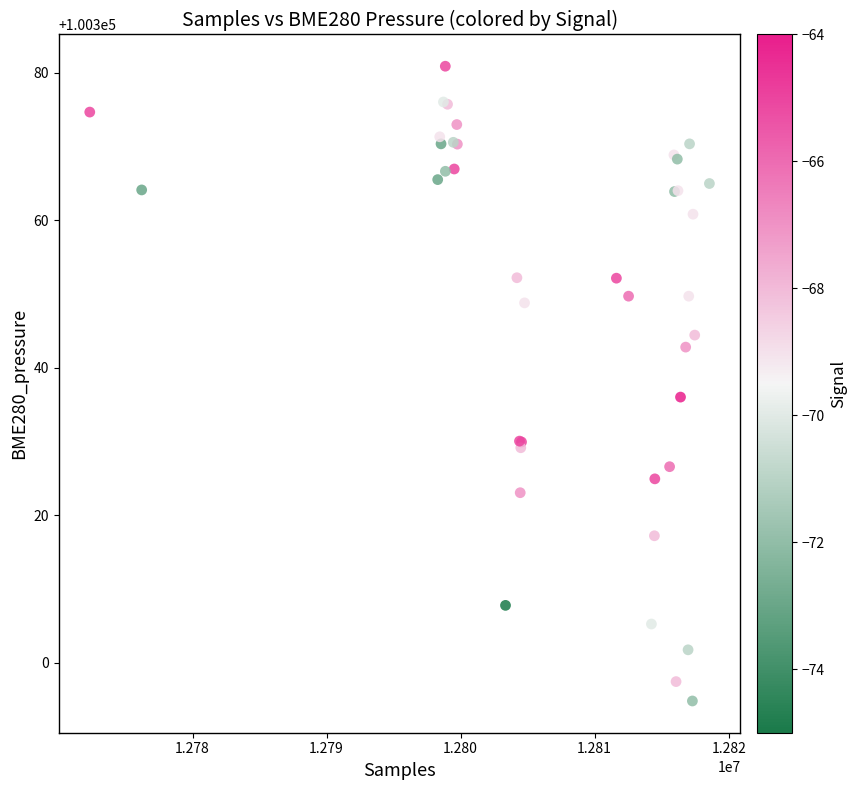

What Y value in the scatter plot is closest to 100337?

100336.0